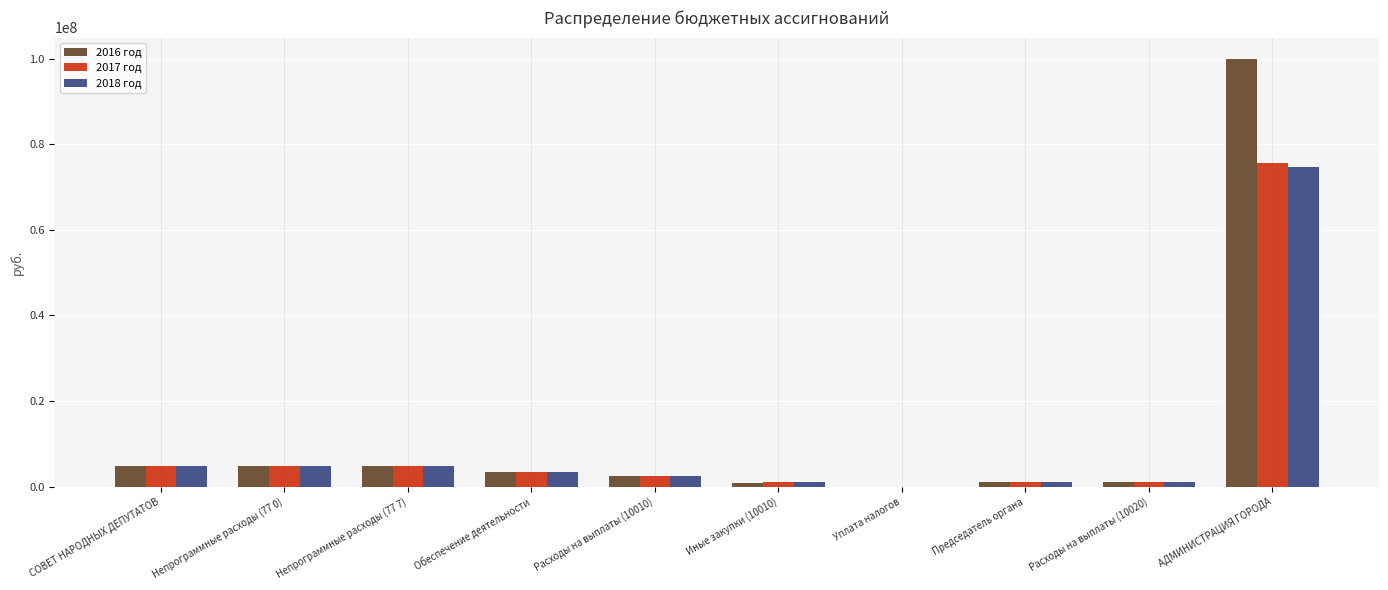

At which label does 2018 год reach its peak?

АДМИНИСТРАЦИЯ ГОРОДА